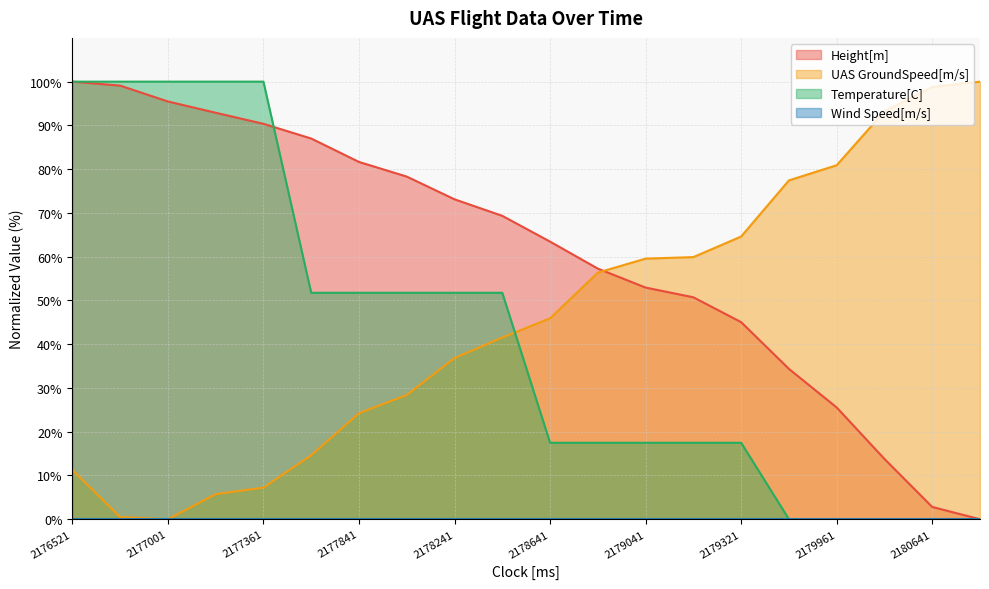

Which series ends up on top after the final intersection of Height[m] and Temperature[C]?

Height[m]